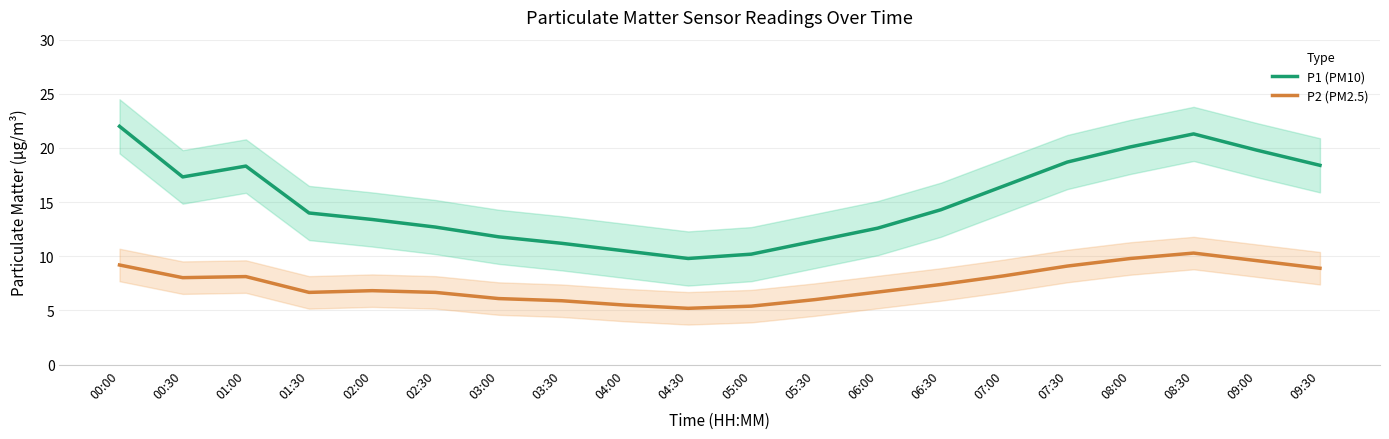

What is the sum of the P1 (PM10) values at 07:30 and 05:00?

28.9